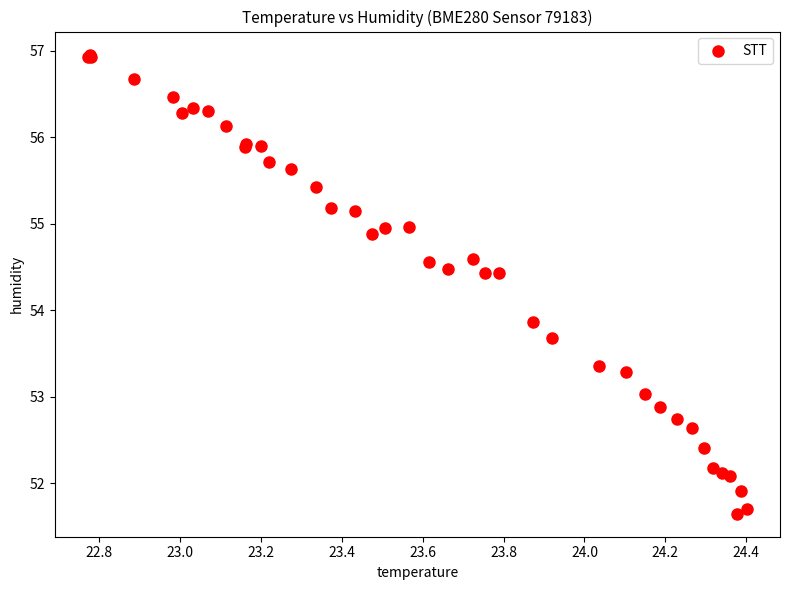

What Y value in the scatter plot is closest to 54?

53.9